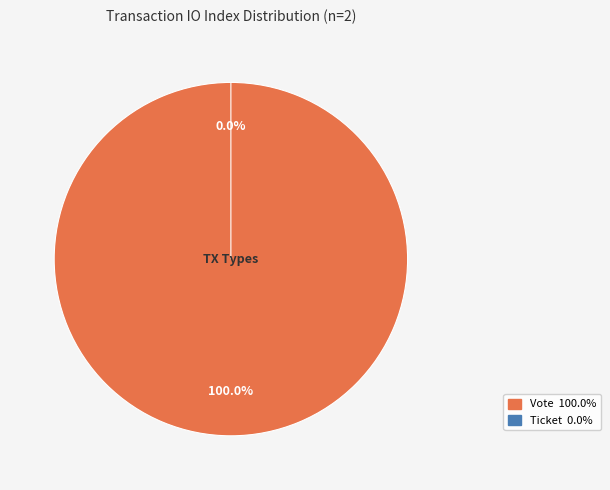

What is the change in value from Vote to Ticket?

-1